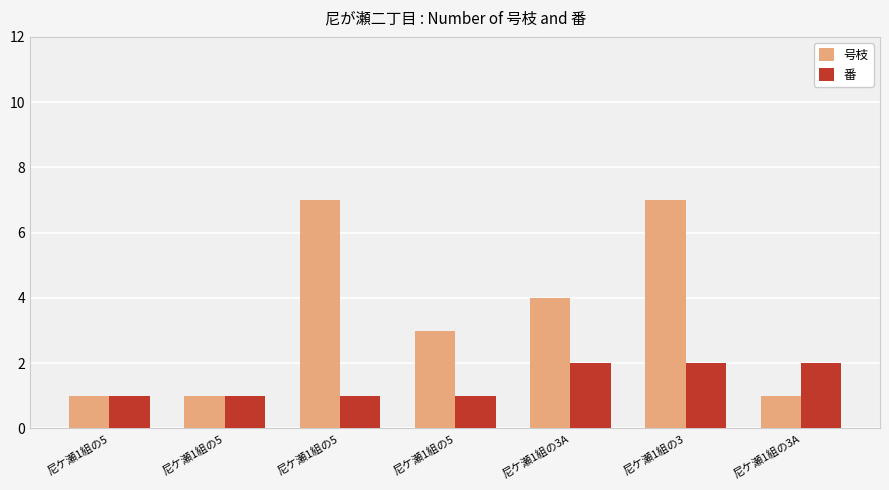

Rank the series by their maximum value, from lowest to highest.

番, 号枝